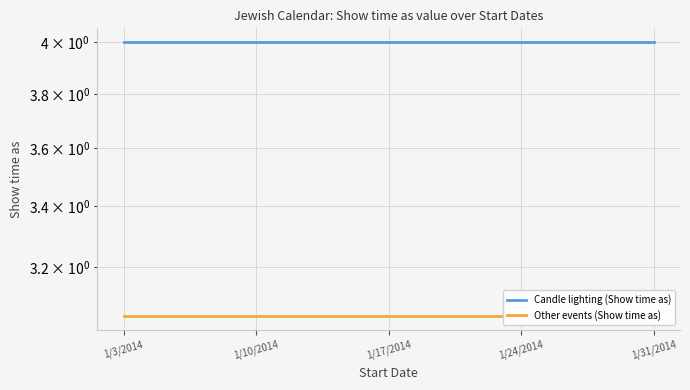

Is this an area chart (filled region under the line)?

No